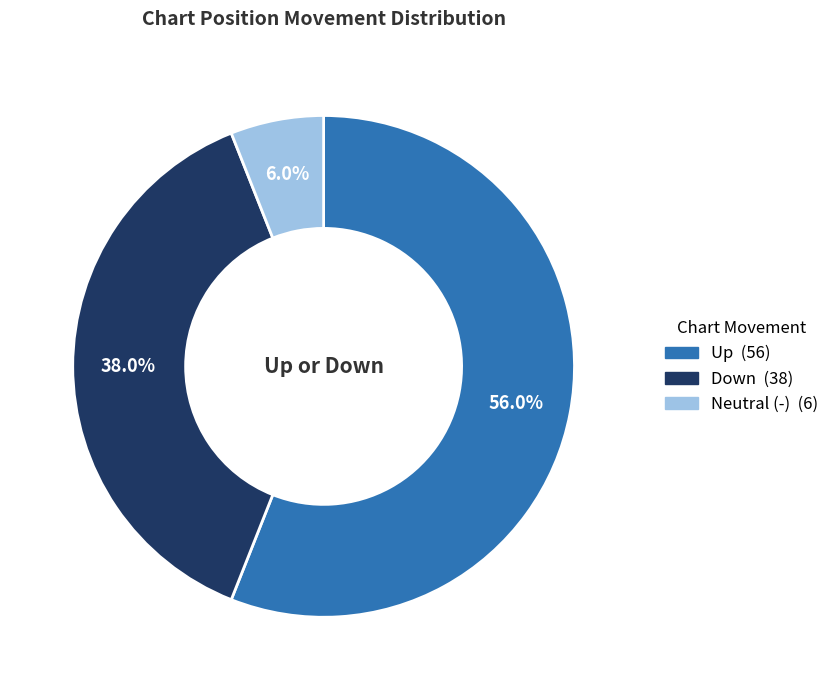

Count the number of slices in the pie.

3